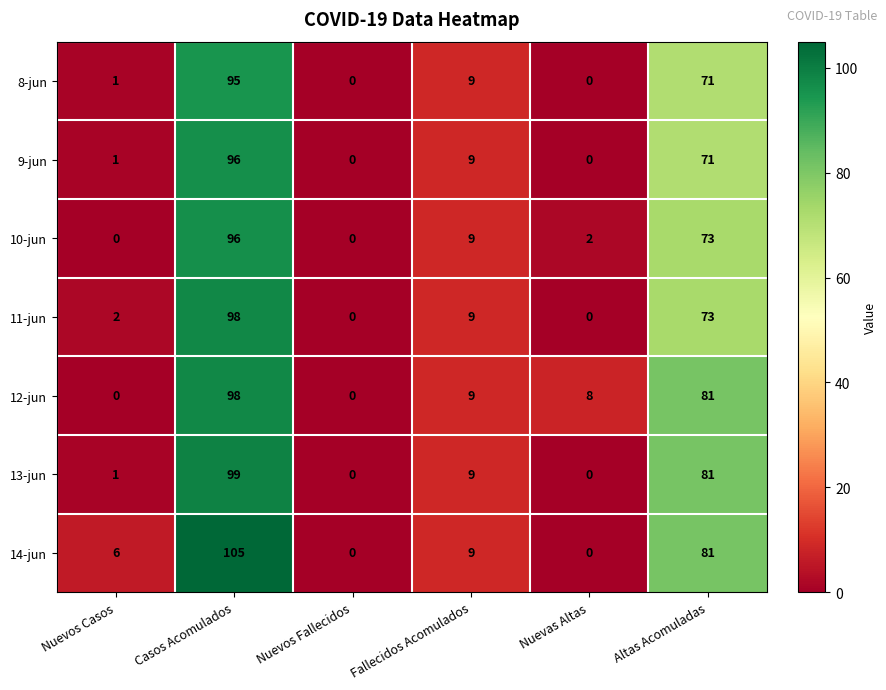

What is the difference between the second highest and minimum values in the 10-jun series?

73